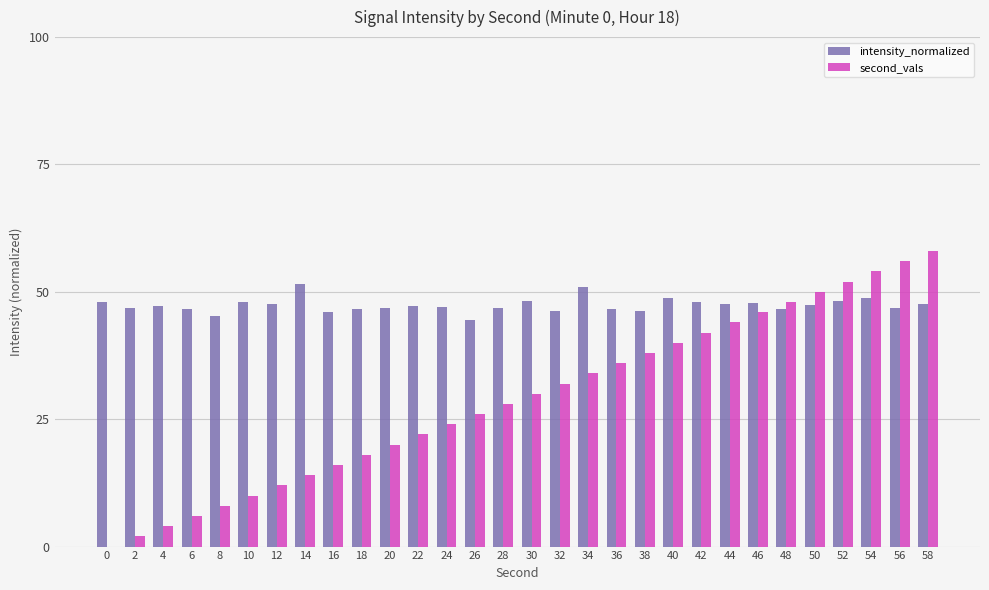

Which series has the largest total across all categories?

intensity_normalized